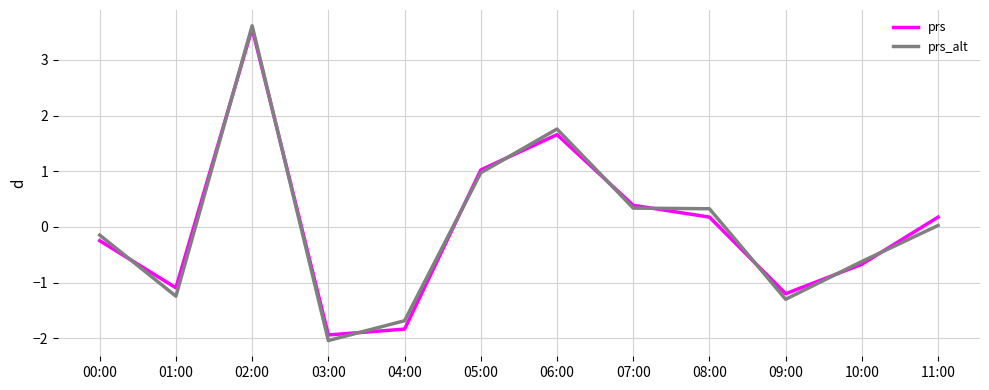

The prs_alt series shows -2.3 at 09:00. True or false?

False